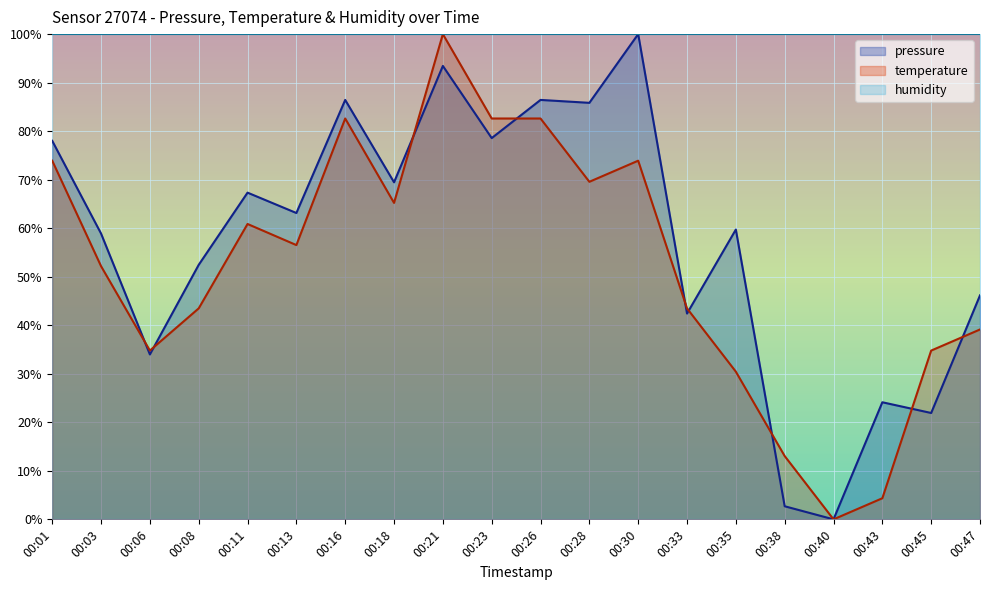

Between which two adjacent categories do pressure and temperature first intersect?

00:03 and 00:06